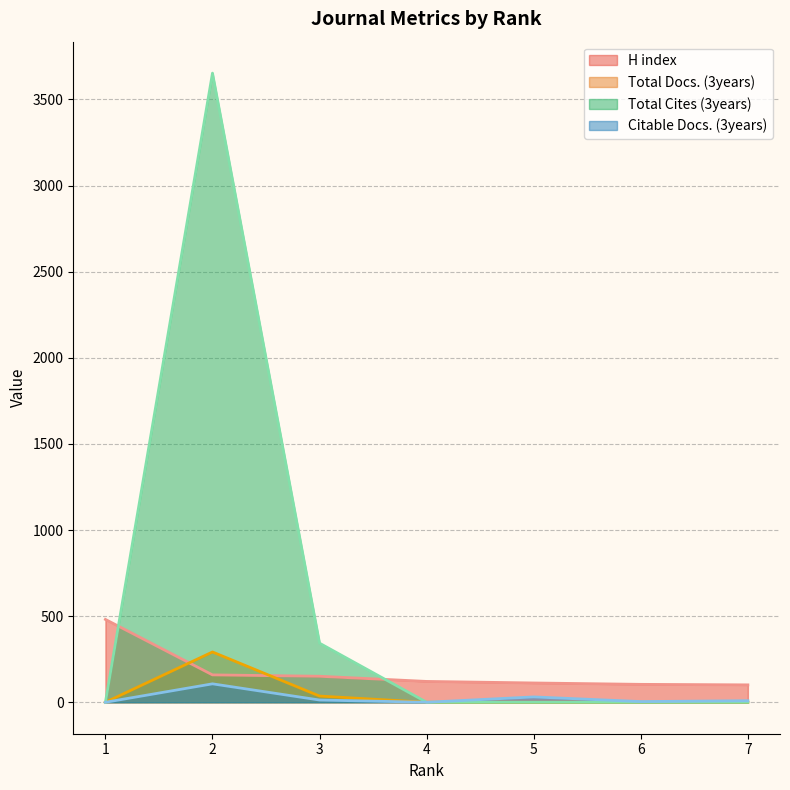

What are all the series names shown in the legend?

H index, Total Docs. (3years), Total Cites (3years), Citable Docs. (3years)